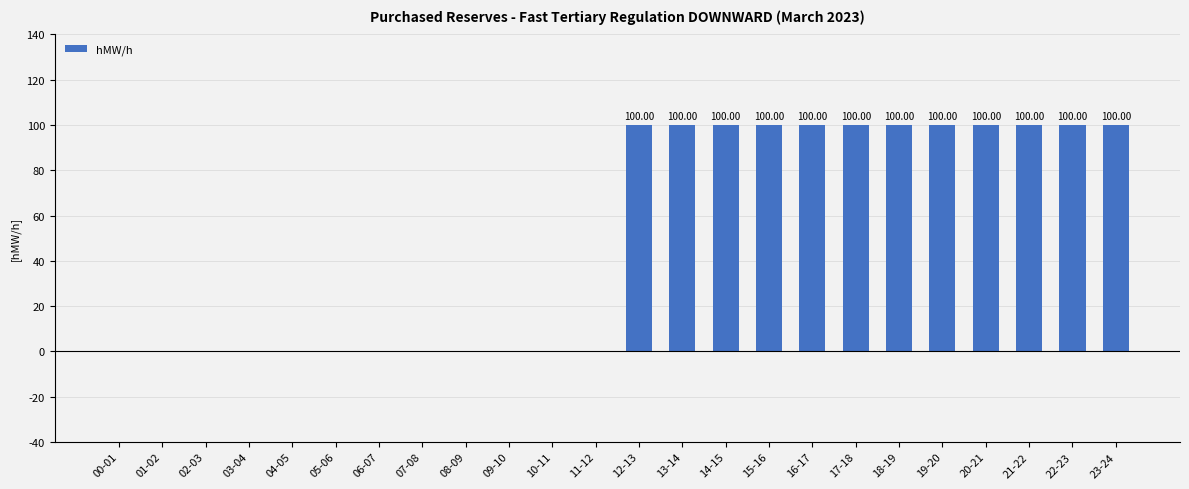

What is the change in value from 06-07 to 12-13?

+100